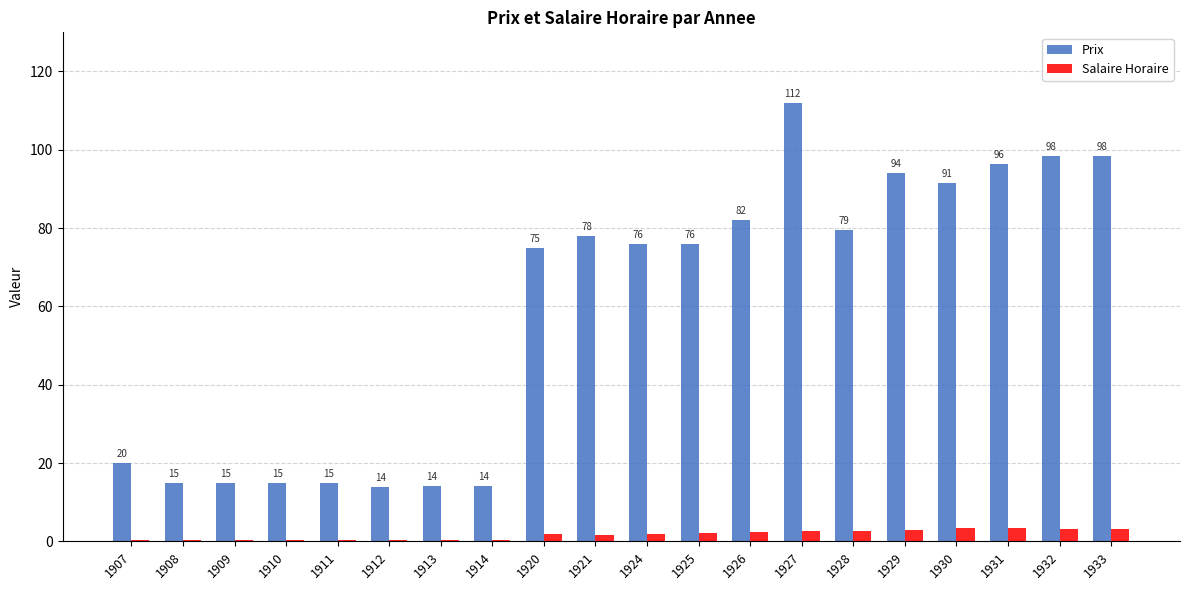

The value of Prix at 1914 is 14.2. True or false?

True